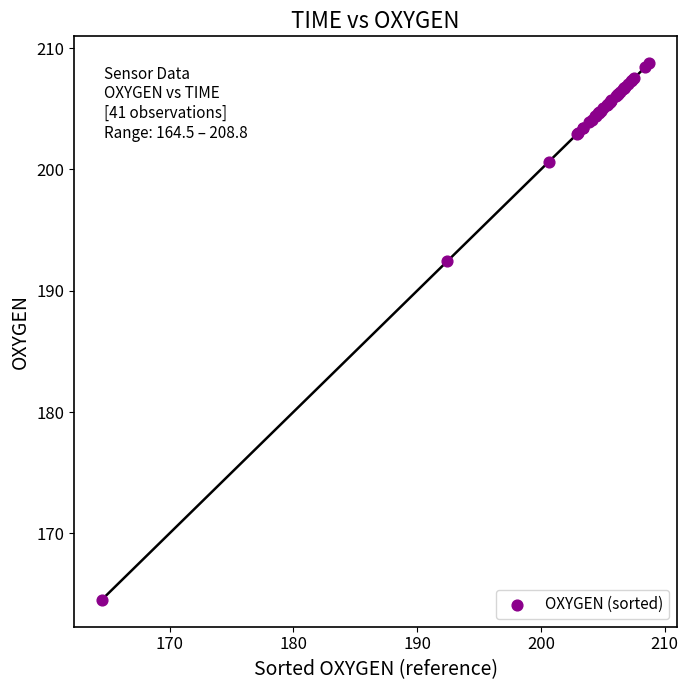

What Y value in the scatter plot is closest to 186?

192.4